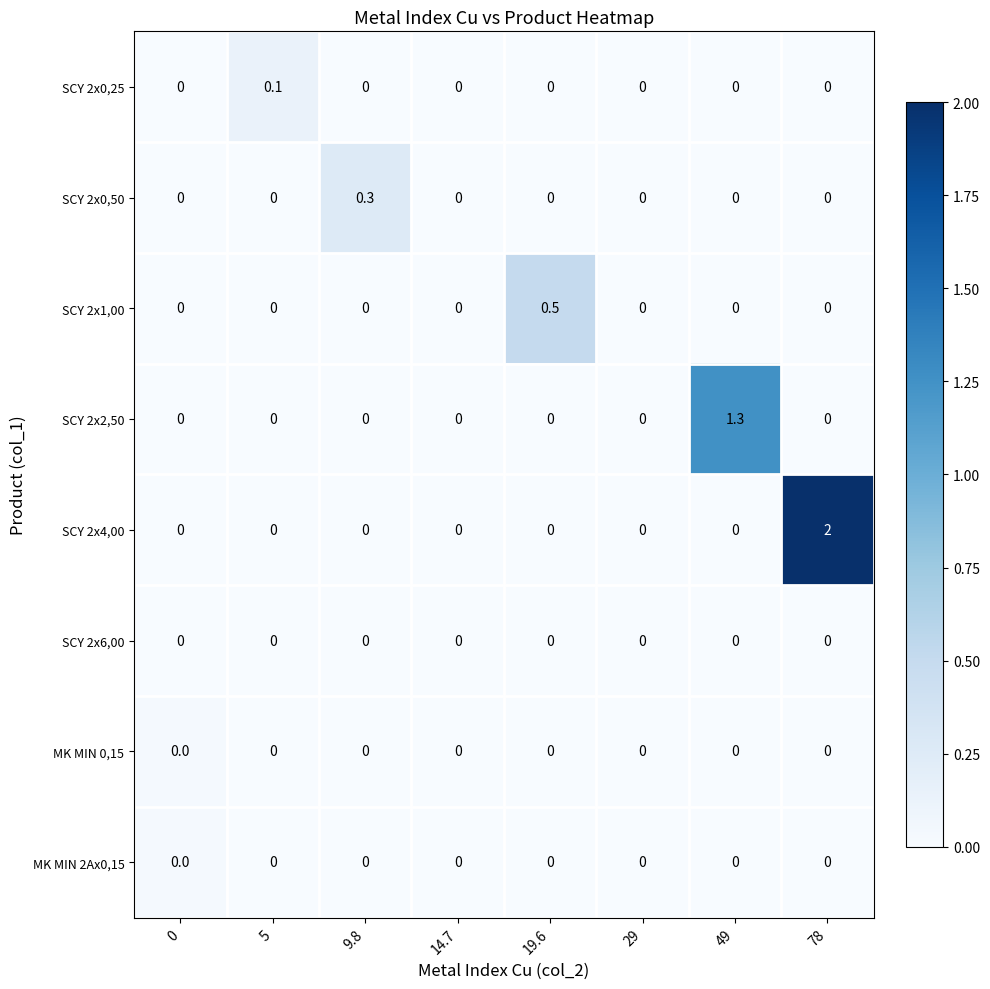

How many distinct data groups are displayed?

8